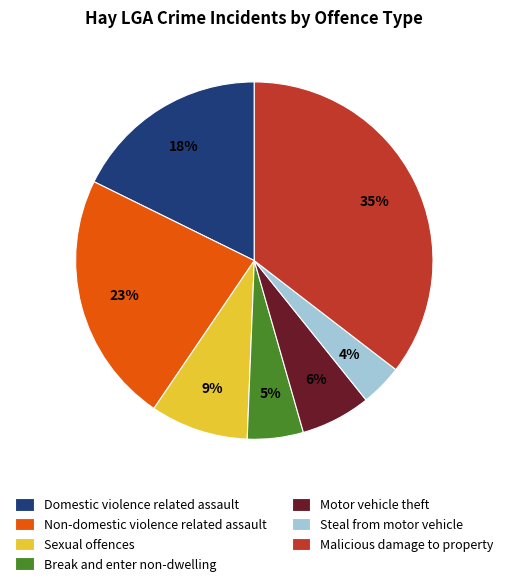

Which has a higher value, Break and enter non-dwelling or Malicious damage to property?

Malicious damage to property